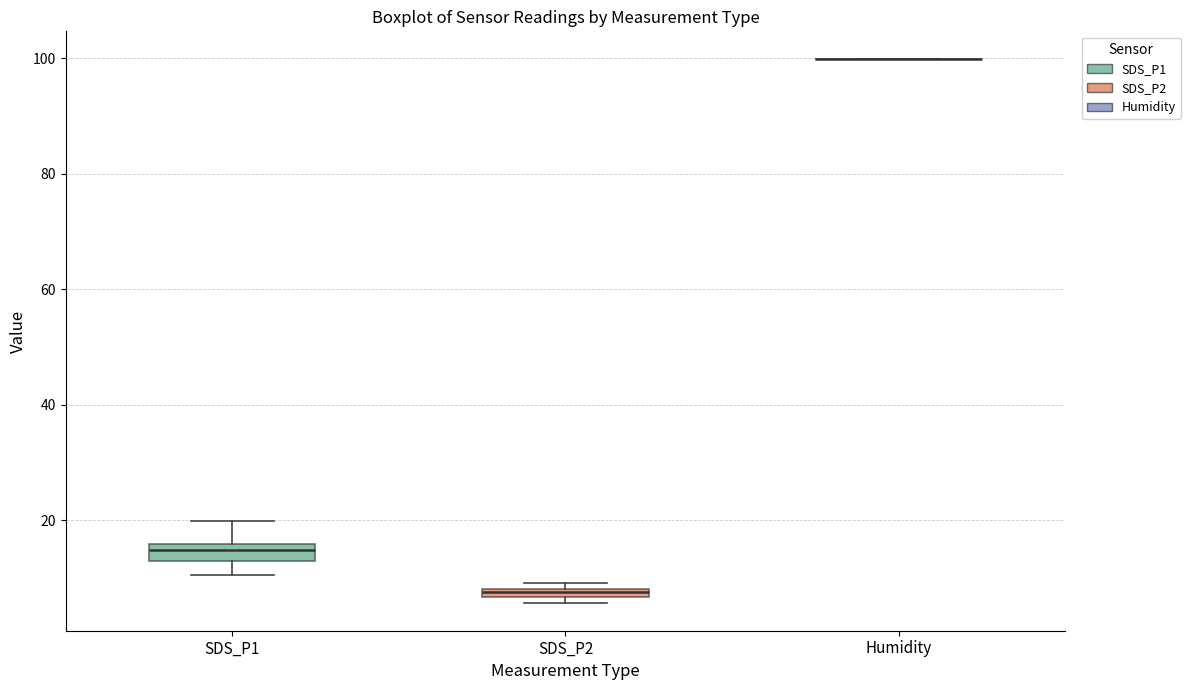

Where is the lower edge of the box for SDS_P2 on the y-axis? The values are not printed on the chart, so give them approximately, as read against the axis.

6